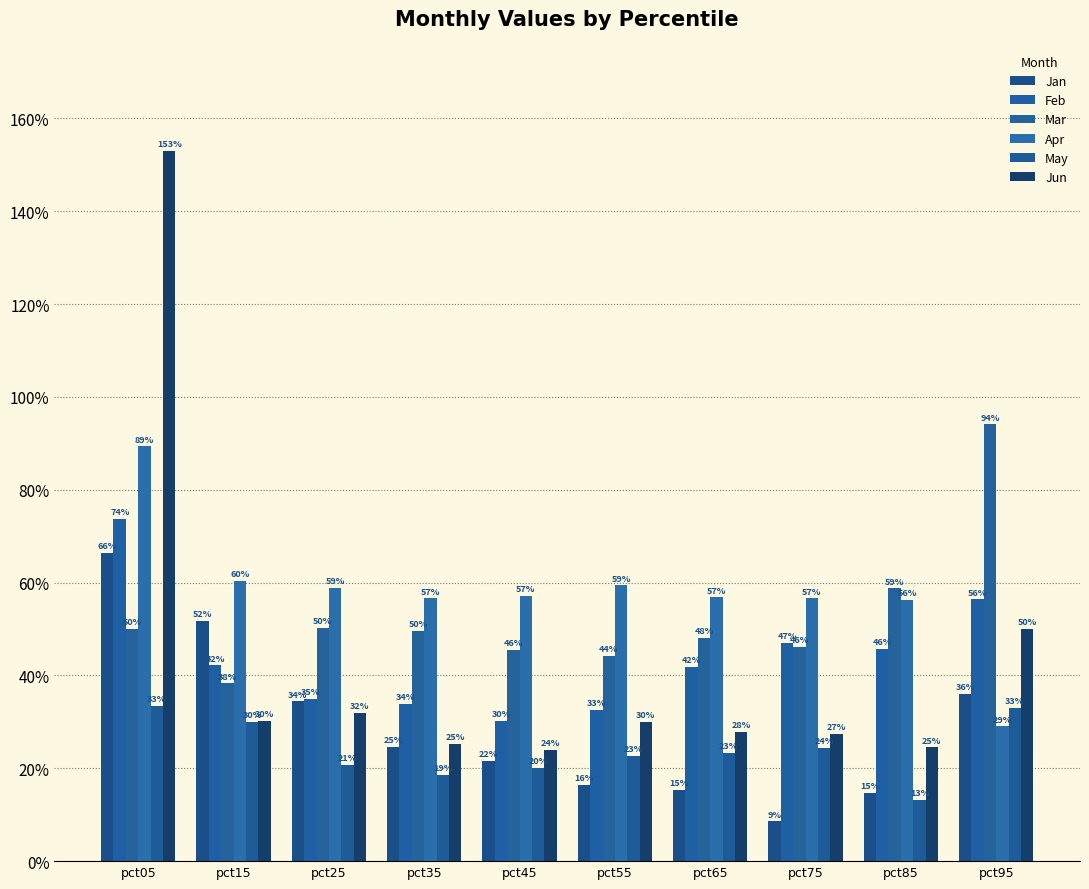

The May series shows 0.3 at pct05. True or false?

True